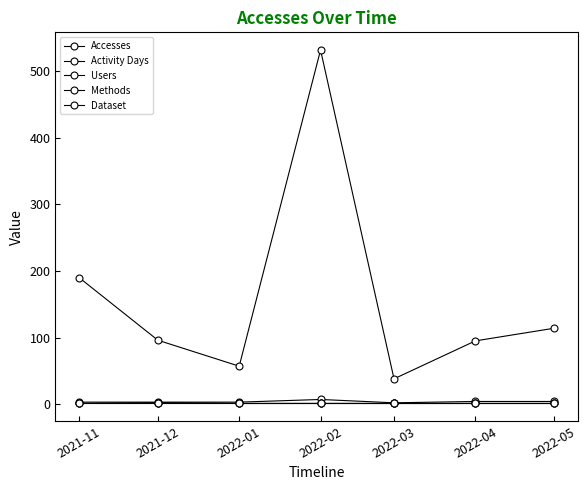

At which label is Activity Days closest to 4?

2022-04